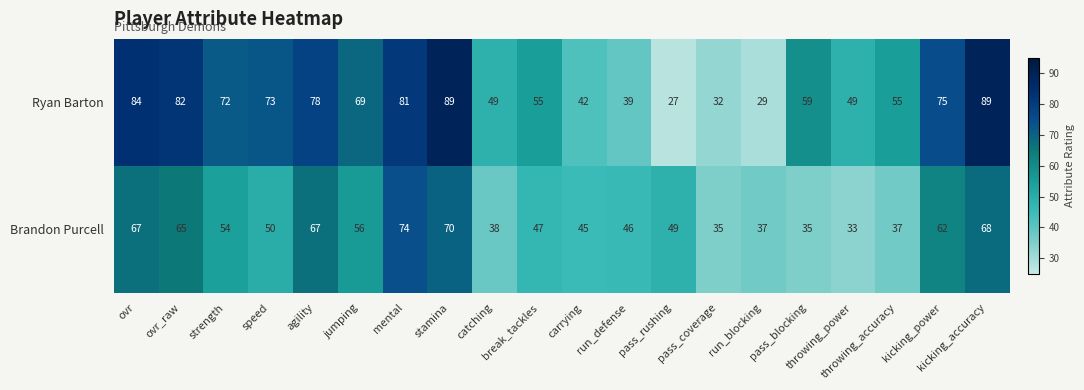

Rank the series by their maximum value, from highest to lowest.

Ryan Barton, Brandon Purcell